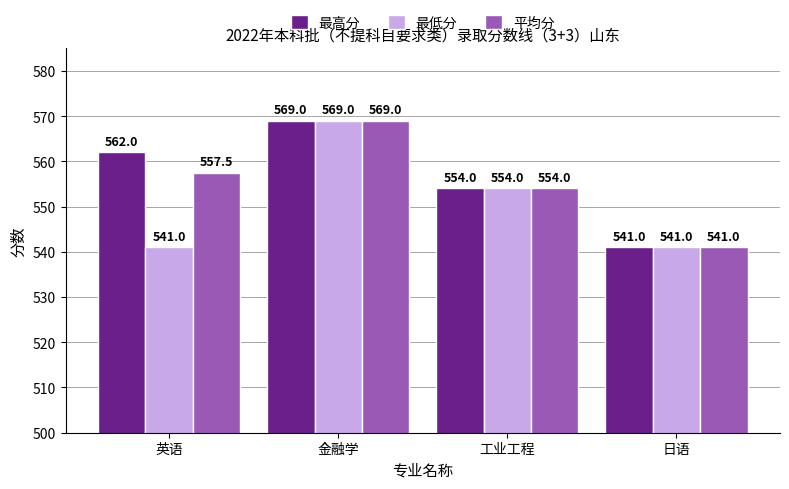

How many categories are shown in the chart?

4